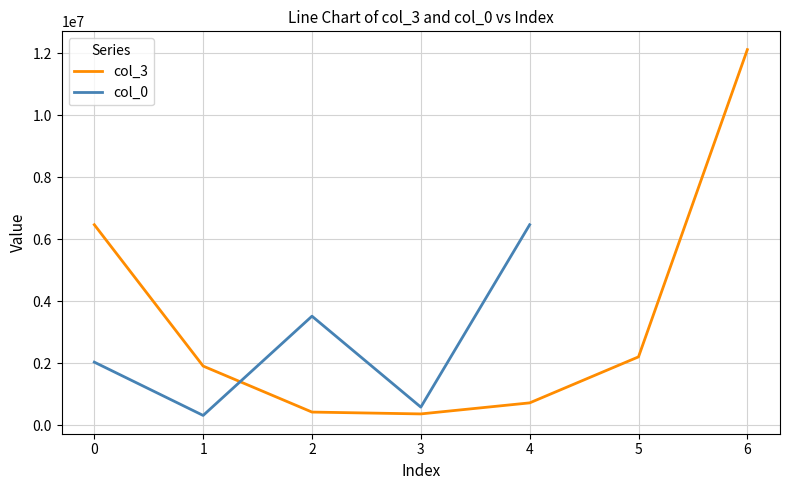

The col_3 series shows 6472570.2 at 0. True or false?

True